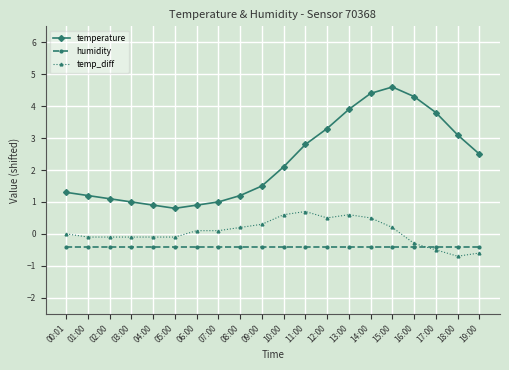

Read the humidity value at 00:01.

-0.4